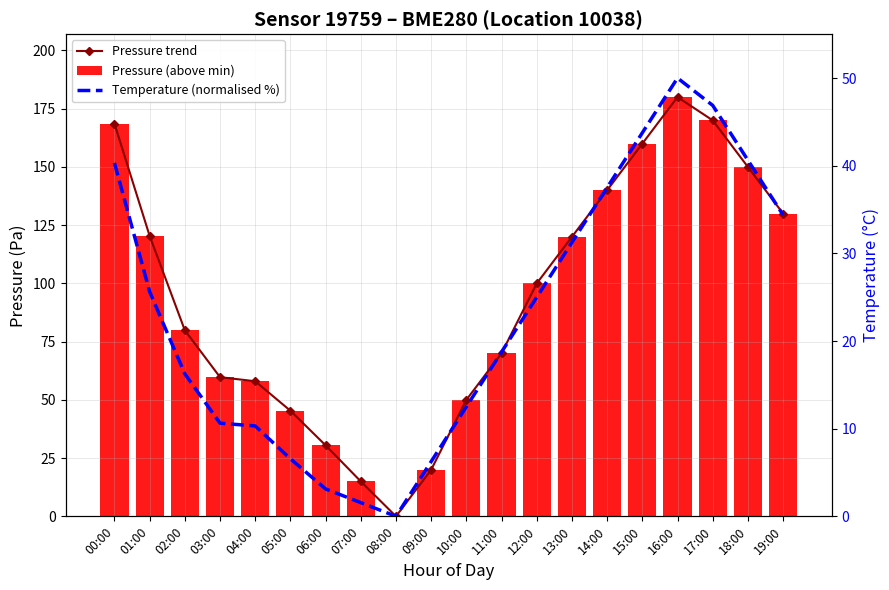

Is it true that Temperature (normalised %) equals 50.0 at 16:00?

True